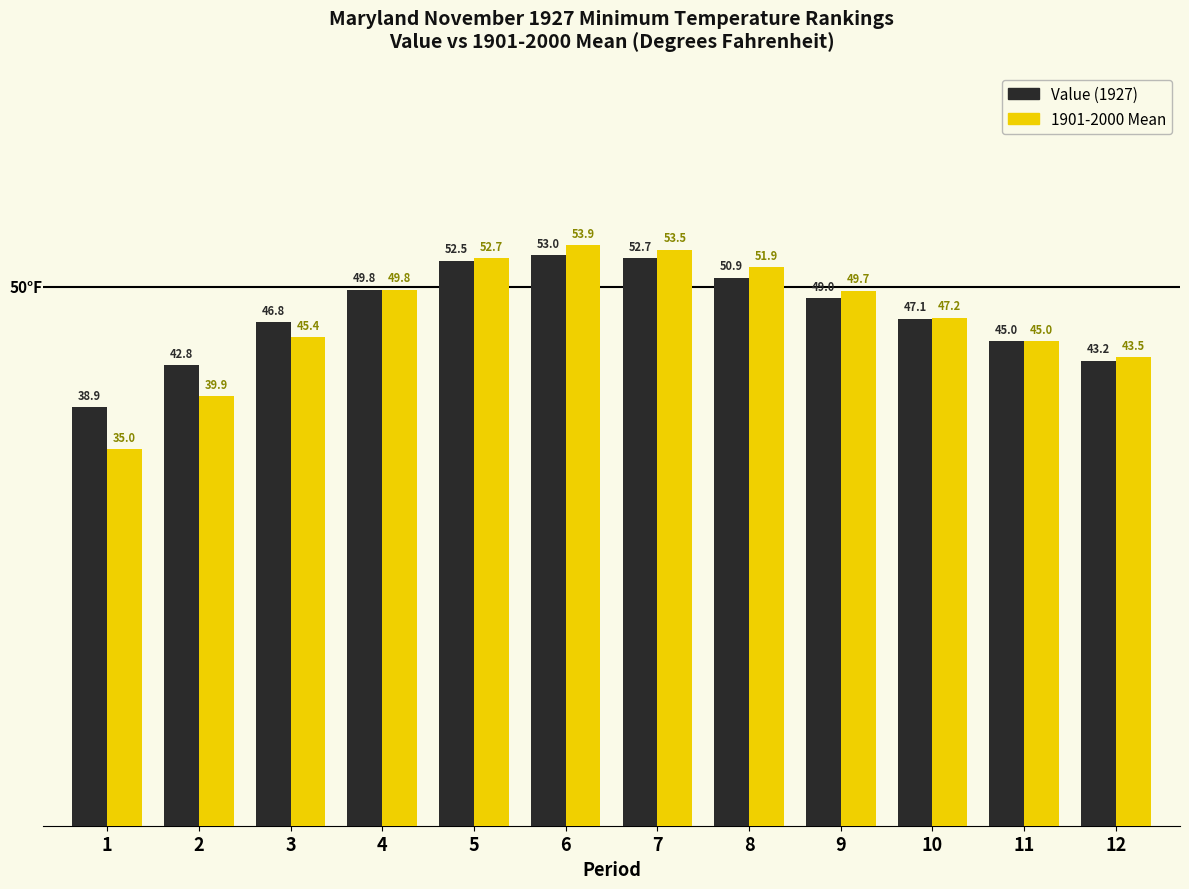

What is the difference between the highest and lowest values at 9?

0.7